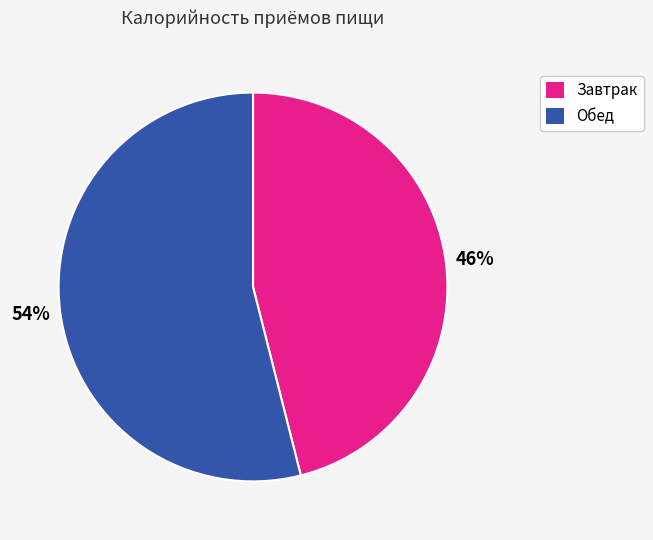

True or false: Обед accounts for 68% of the total.

False